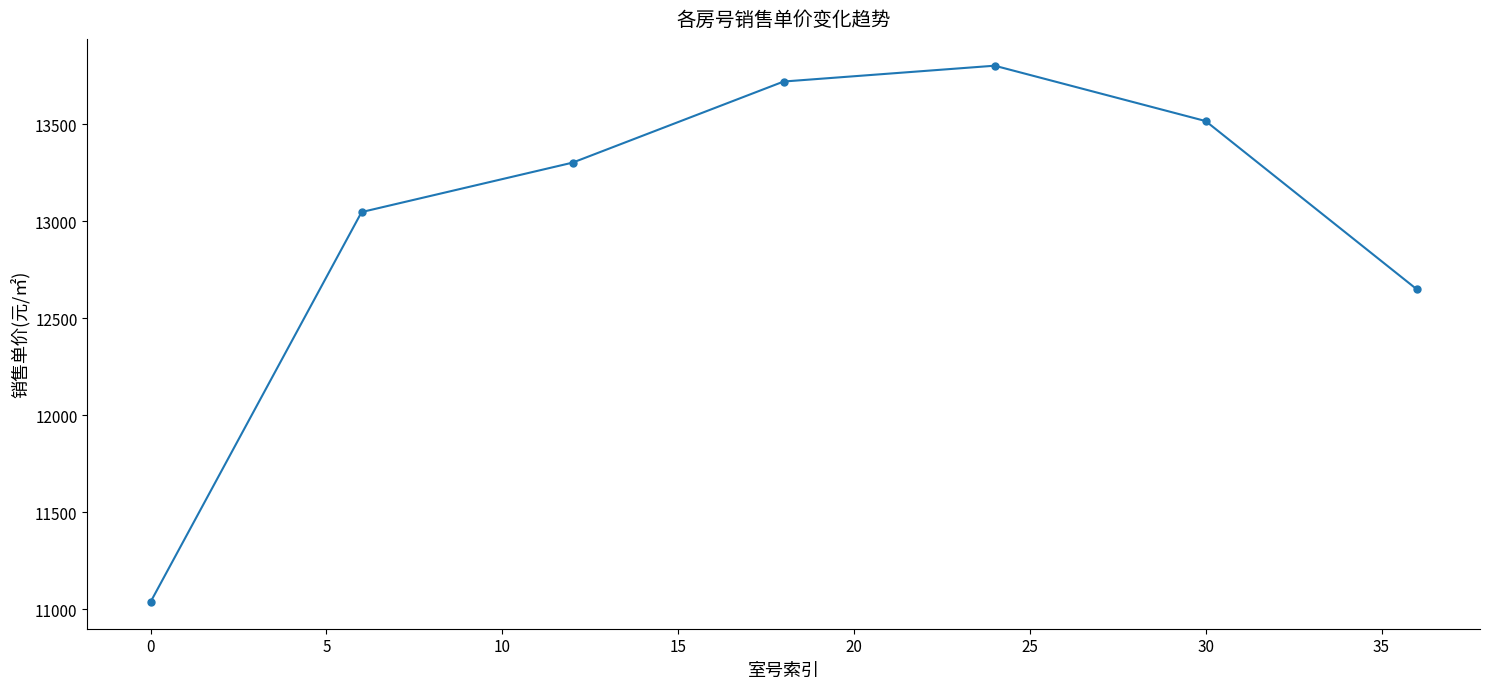

What is the greatest value displayed?

13803.1